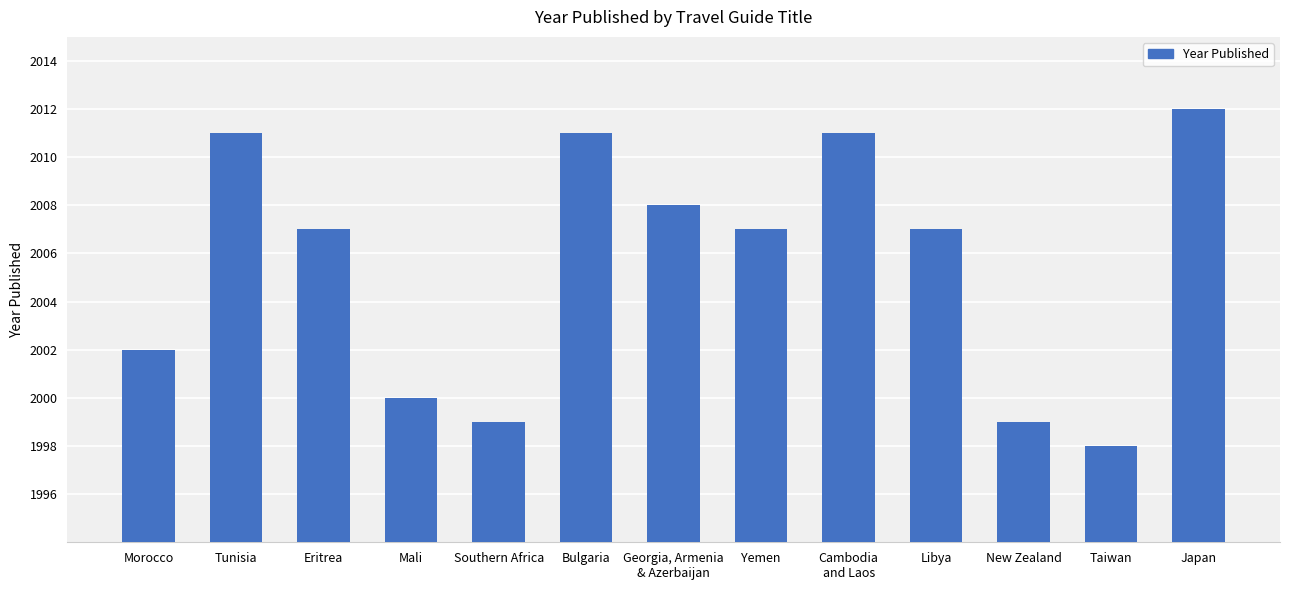

Is it true that the value at Bulgaria is 2631?

False